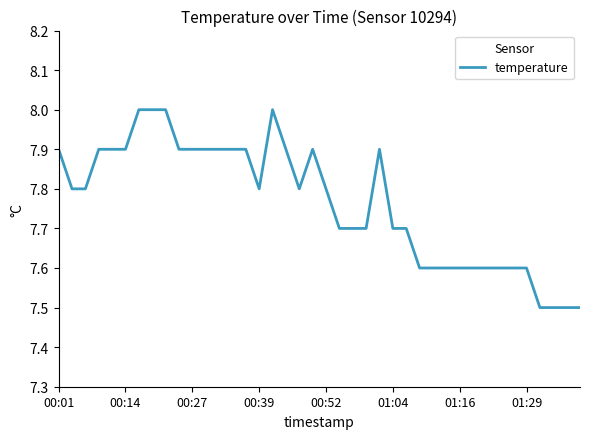

What is the maximum value shown in the chart?

8.0